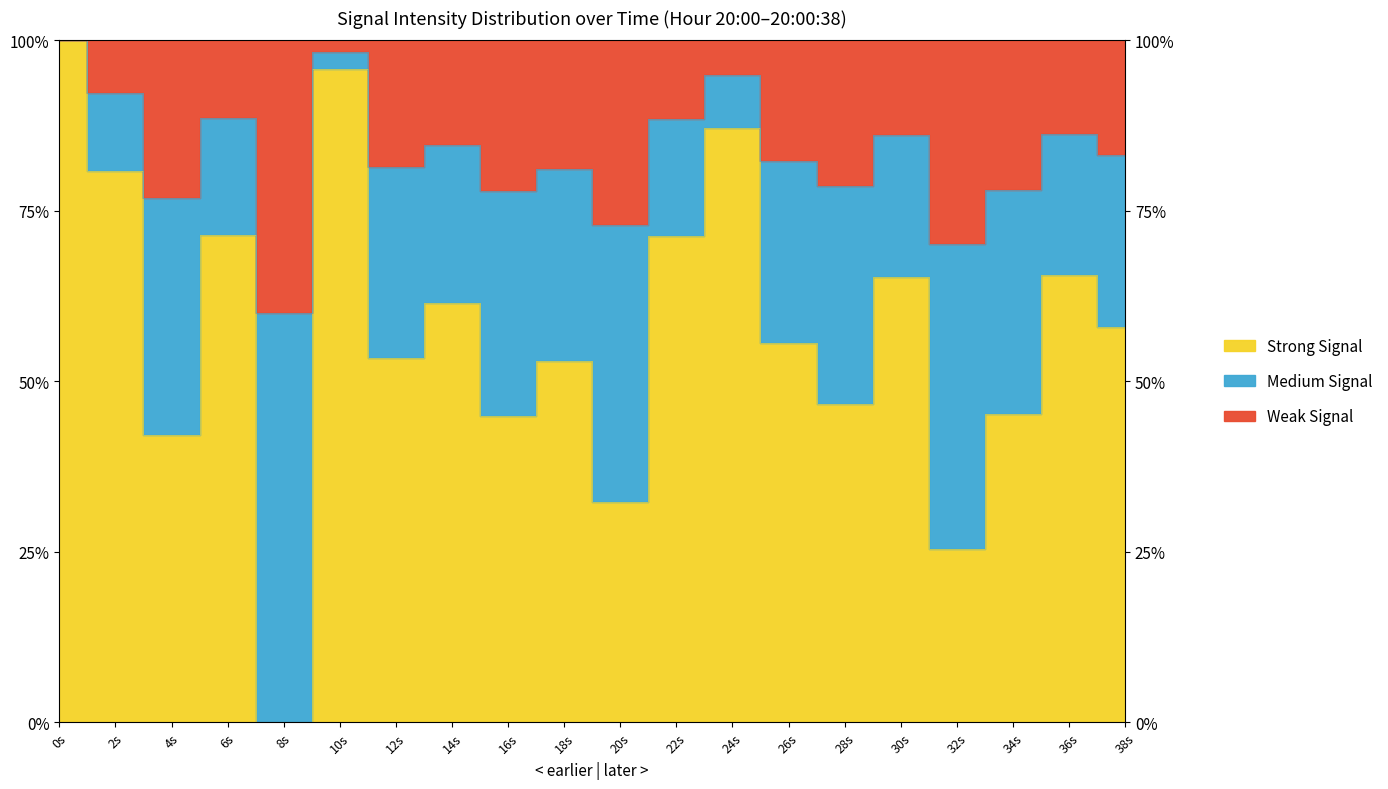

Rank the categories by value from highest to lowest.

0s, 10s, 24s, 2s, 6s, 22s, 36s, 30s, 14s, 38s, 26s, 12s, 18s, 28s, 34s, 16s, 4s, 20s, 32s, 8s